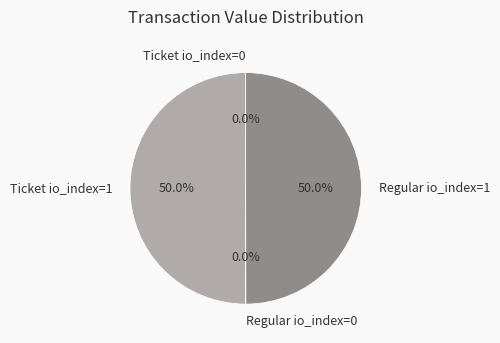

Do Ticket io_index=1 and Regular io_index=1 together represent more than half of the pie?

Yes